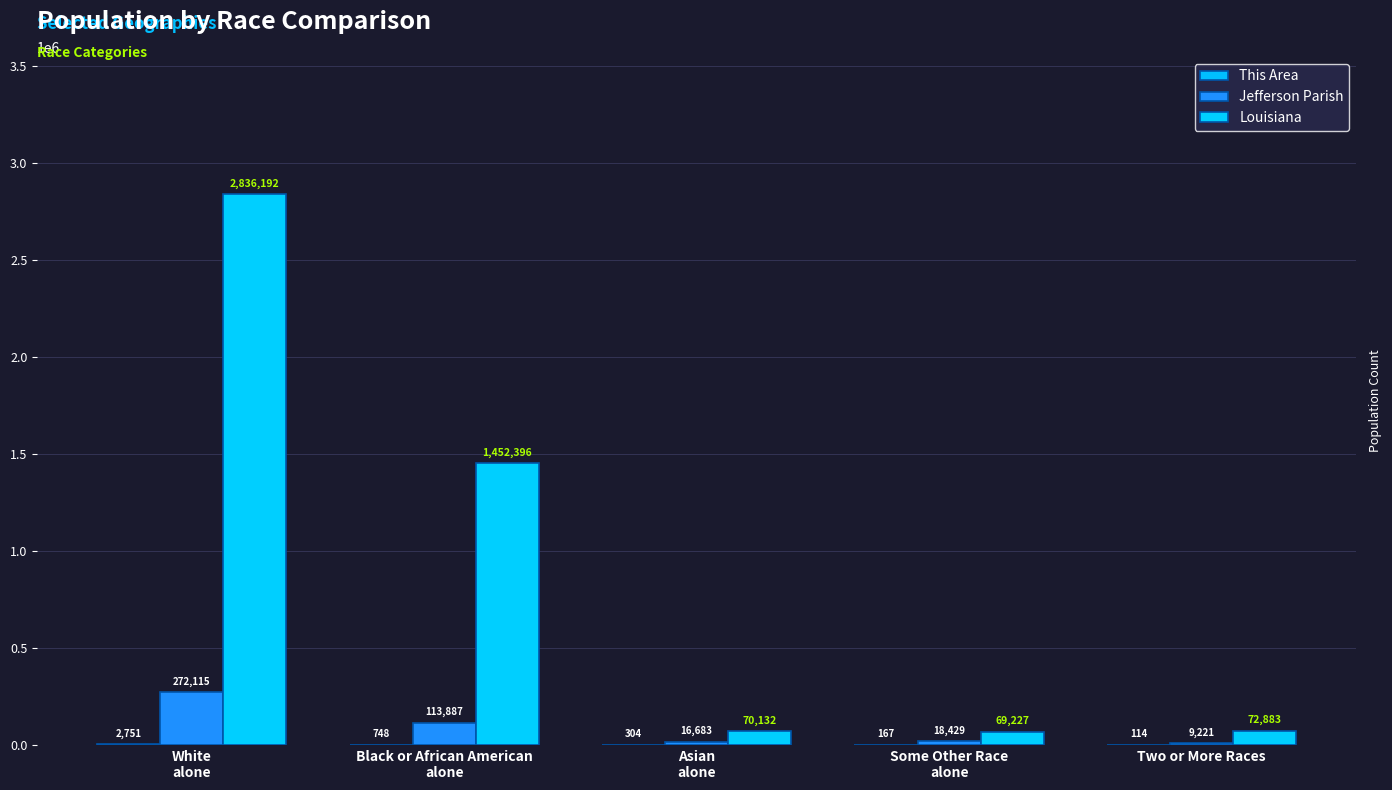

Reading left to right, transcribe all the data shown in this chart.

This Area: 2751	748	304	167	114
Jefferson Parish: 272115	113887	16683	18429	9221
Louisiana: 2836192	1452396	70132	69227	72883